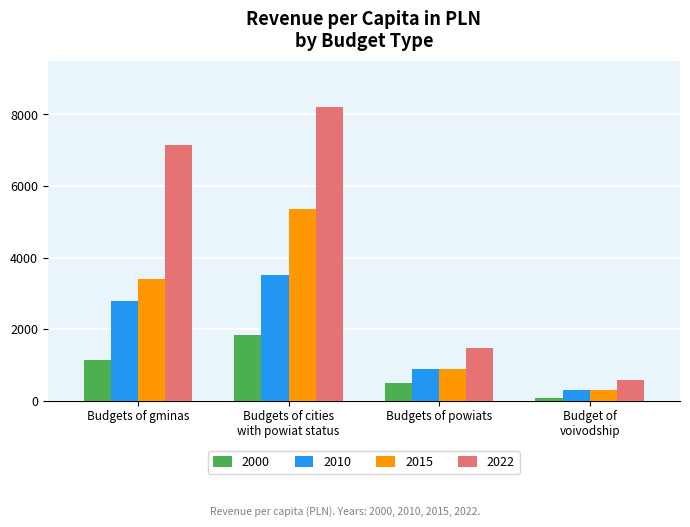

Reading right to left, extract all data points from this chart.

2000: Budget of
voivodship=61	Budgets of powiats=481	Budgets of cities
with powiat status=1822	Budgets of gminas=1132
2010: Budget of
voivodship=308	Budgets of powiats=887	Budgets of cities
with powiat status=3515	Budgets of gminas=2791
2015: Budget of
voivodship=299	Budgets of powiats=870	Budgets of cities
with powiat status=5343	Budgets of gminas=3394
2022: Budget of
voivodship=562	Budgets of powiats=1472	Budgets of cities
with powiat status=8211	Budgets of gminas=7155